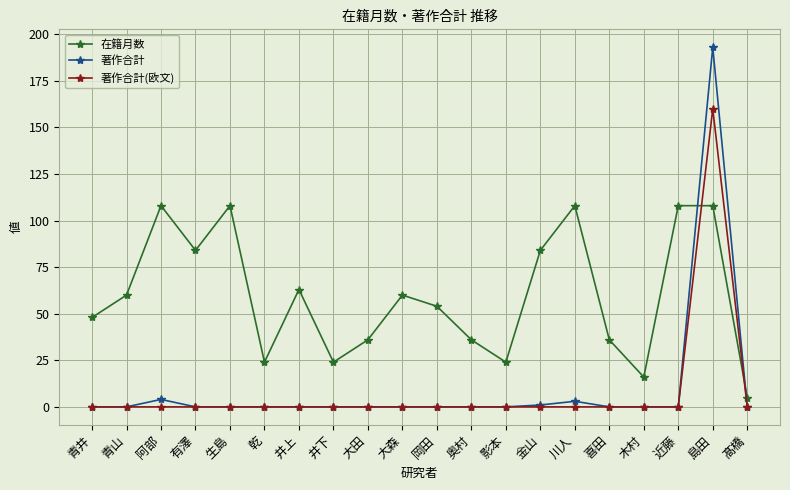

What is the highest value of the 著作合計(欧文) series?

160